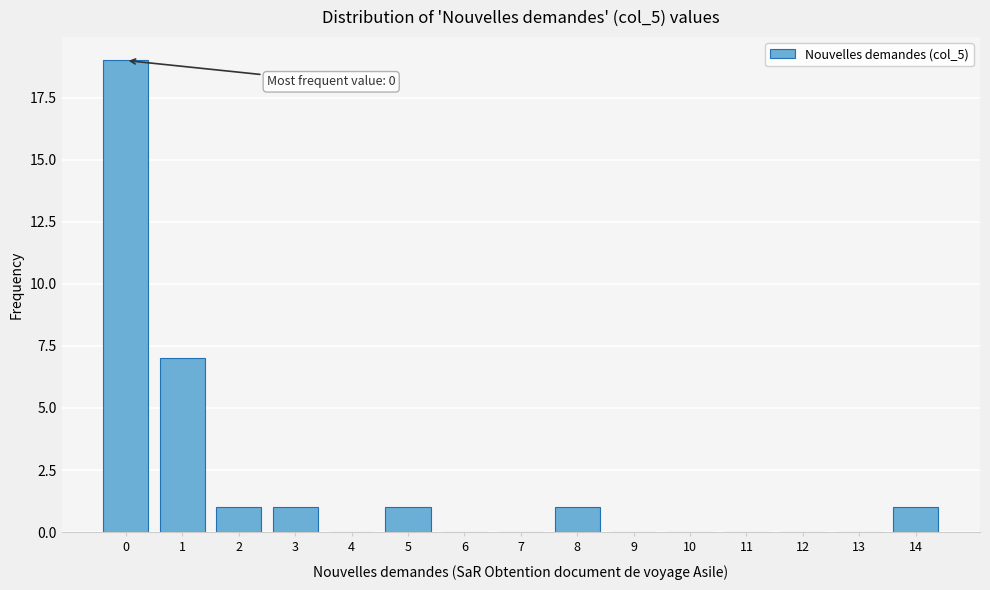

Reading left to right, extract all data points from this chart.

0=19	1=7	2=1	3=1	4=0	5=1	6=0	7=0	8=1	9=0	10=0	11=0	12=0	13=0	14=1